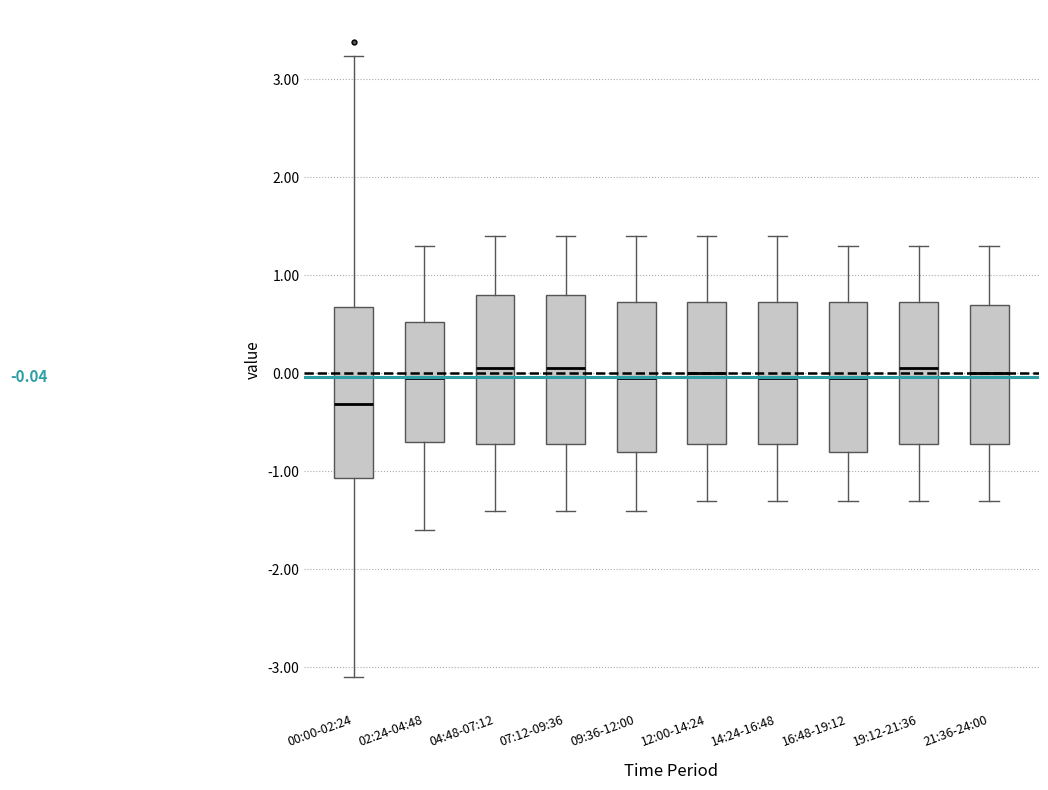

Comparing the boxes themselves (not the whiskers), which one is the tallest?

00:00-02:24